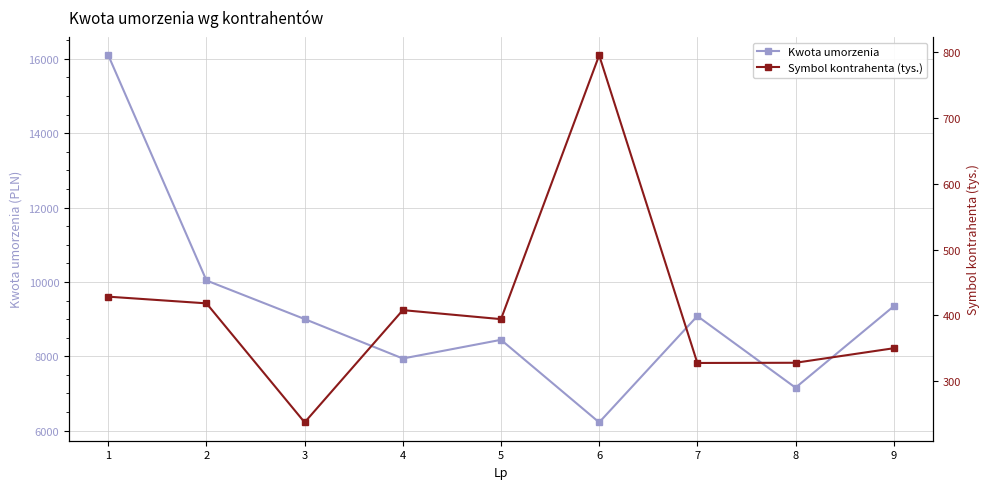

At which category is the sum across all series the highest?

1